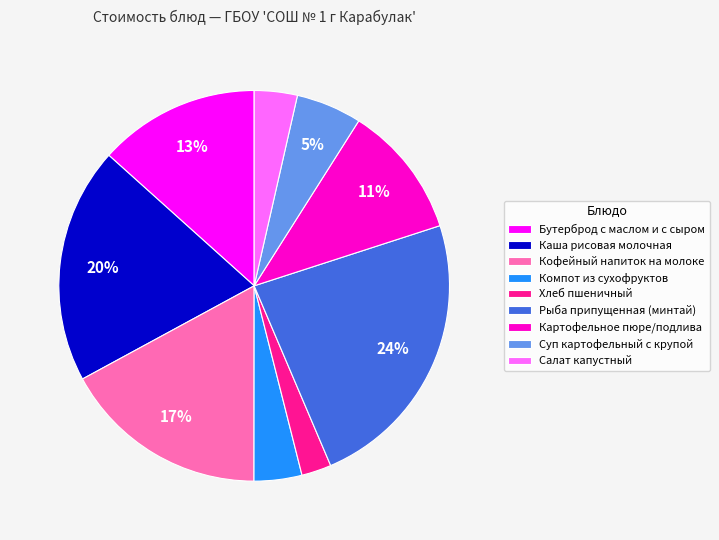

What is the ratio of the value at Суп картофельный с крупой to the value at Бутерброд с маслом и с сыром?

0.4